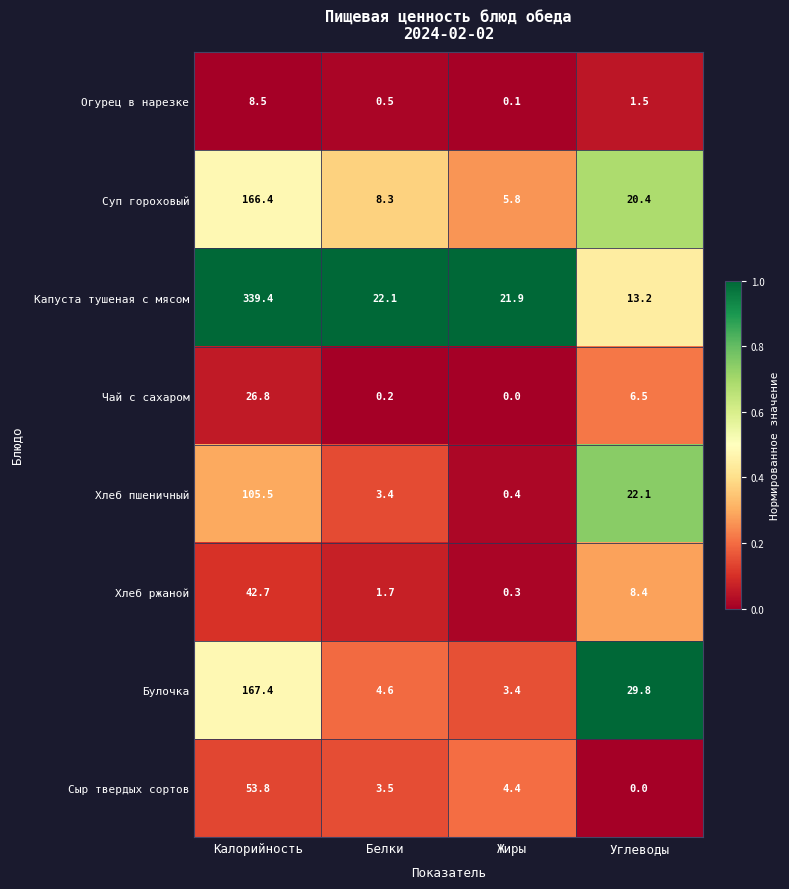

What is the maximum value shown in the chart?

339.4